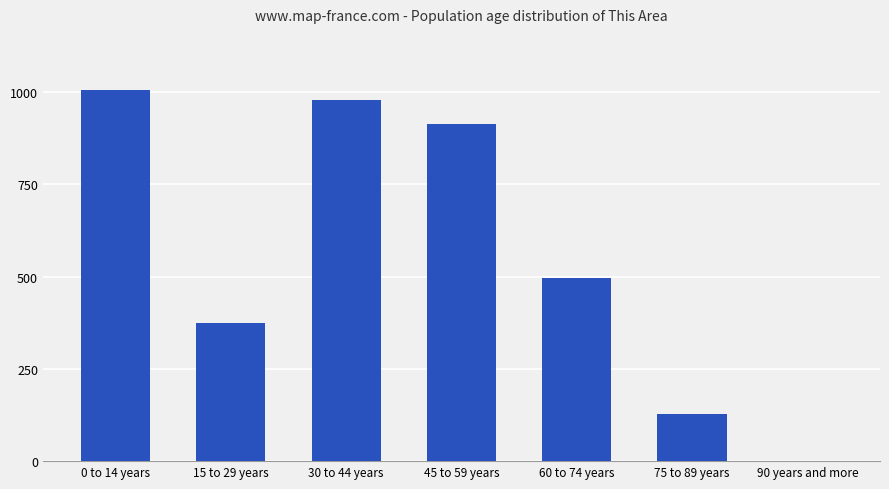

Reading left to right, list all the values displayed in this chart.

0 to 14 years=1007	15 to 29 years=375	30 to 44 years=979	45 to 59 years=913	60 to 74 years=497	75 to 89 years=127	90 years and more=0